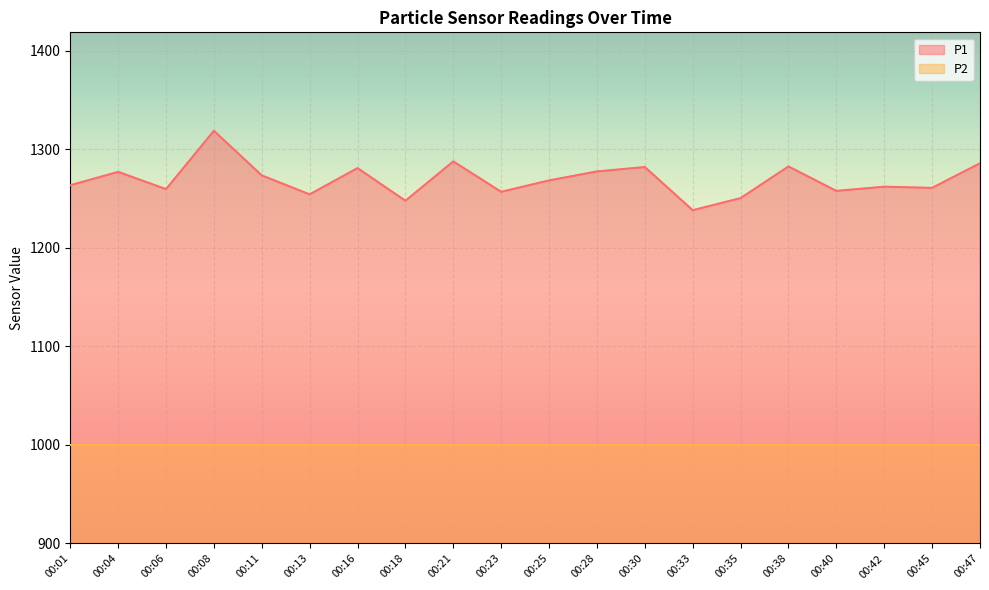

What value does the data have at 00:38?

1282.7